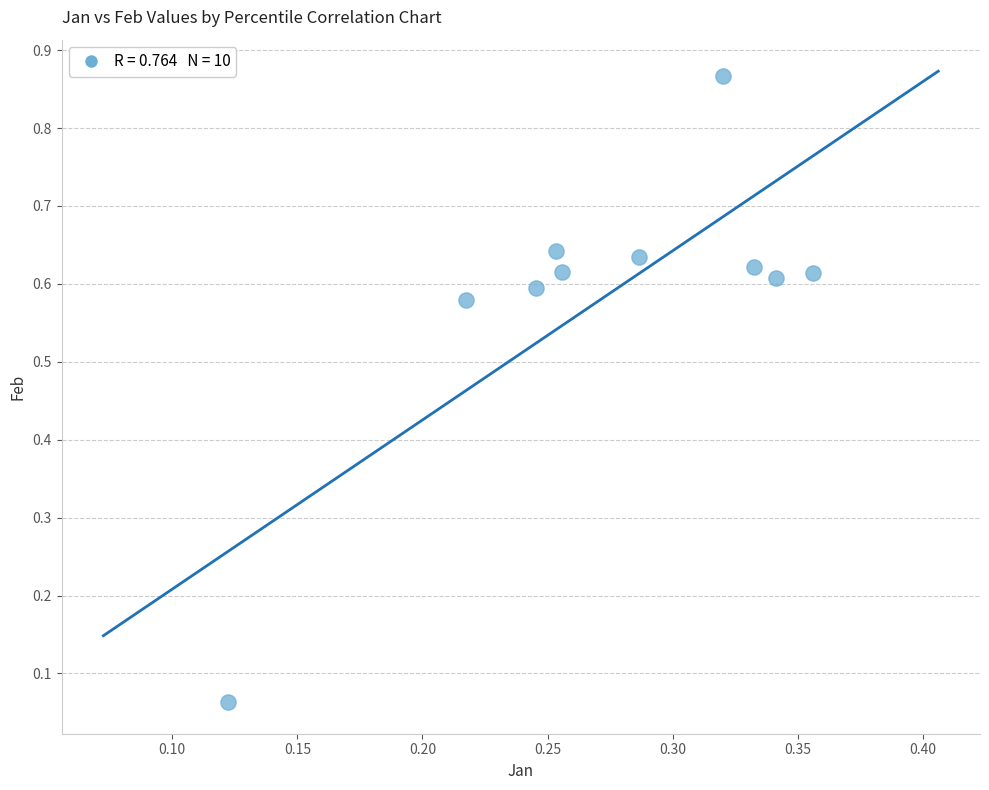

What is the average X value?

0.3